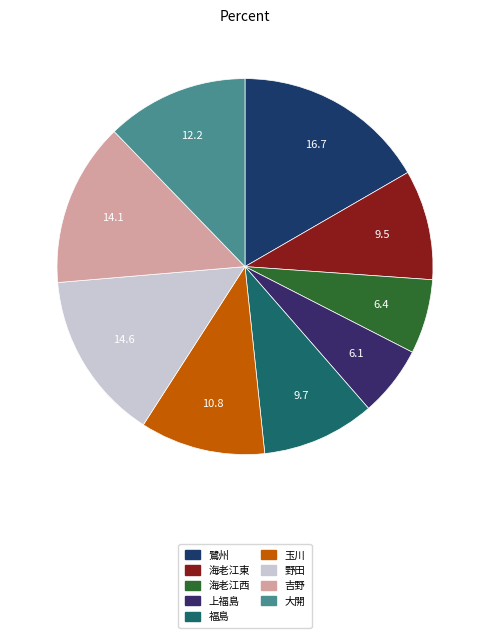

Rank the categories by value from highest to lowest.

鷺州, 野田, 吉野, 大開, 玉川, 福島, 海老江東, 海老江西, 上福島